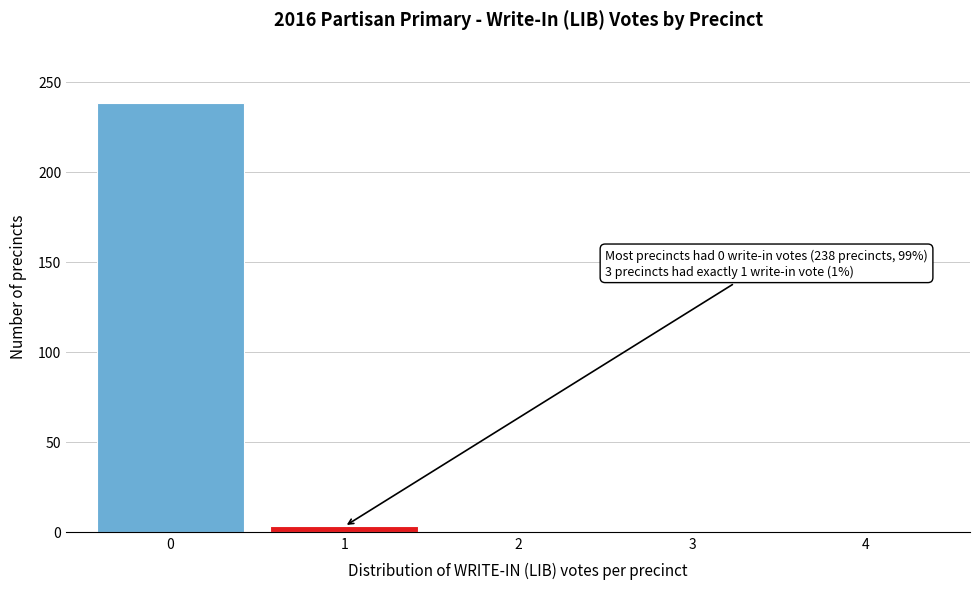

Reading left to right, extract all data points from this chart.

0=238	1=3	2=0	3=0	4=0